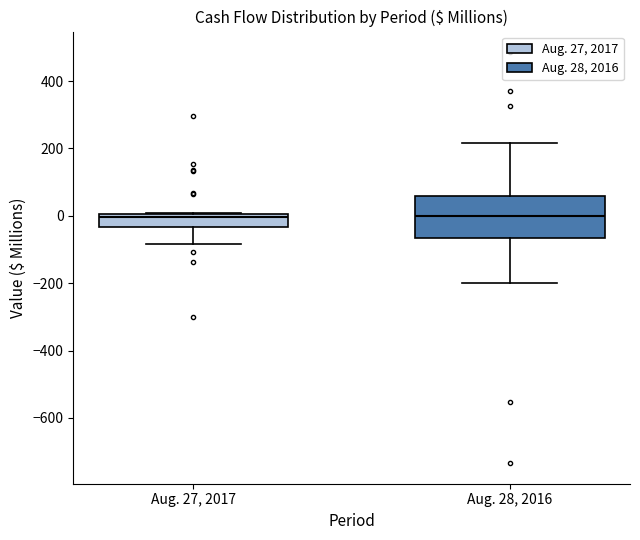

Reading left to right, transcribe this box plot: for each box, give where its median line is, the range the box spans, and where its two whiskers end, as read against the y-axis. The values are not printed on the chart, so give them approximately, as read against the axis.

Aug. 27, 2017: median 0 (just below the box's upper edge), box -40 to 0, whiskers -80 to 0
Aug. 28, 2016: median 0, box -60 to 60, whiskers -200 to 220